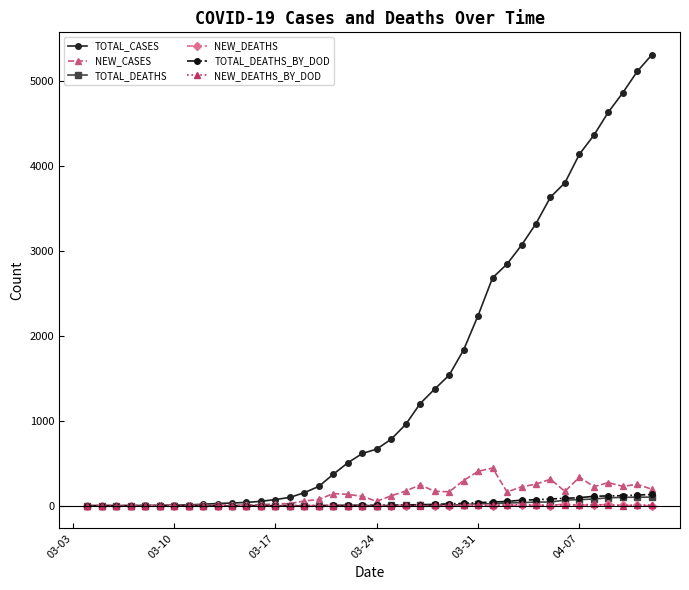

Which series has the largest range (max minus min)?

TOTAL_CASES